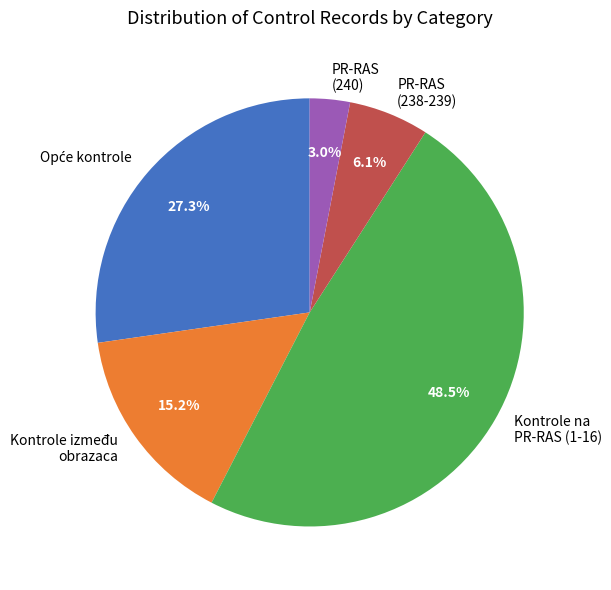

Approximately how many times larger is the value at Kontrole na PR-RAS (1-16) compared to Kontrole između obrazaca?

3.2